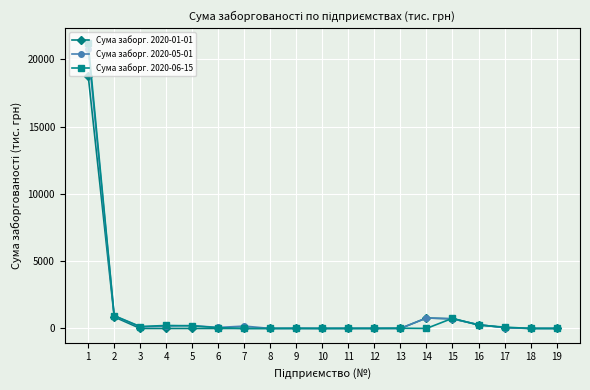

Is this an area chart (filled region under the line)?

No